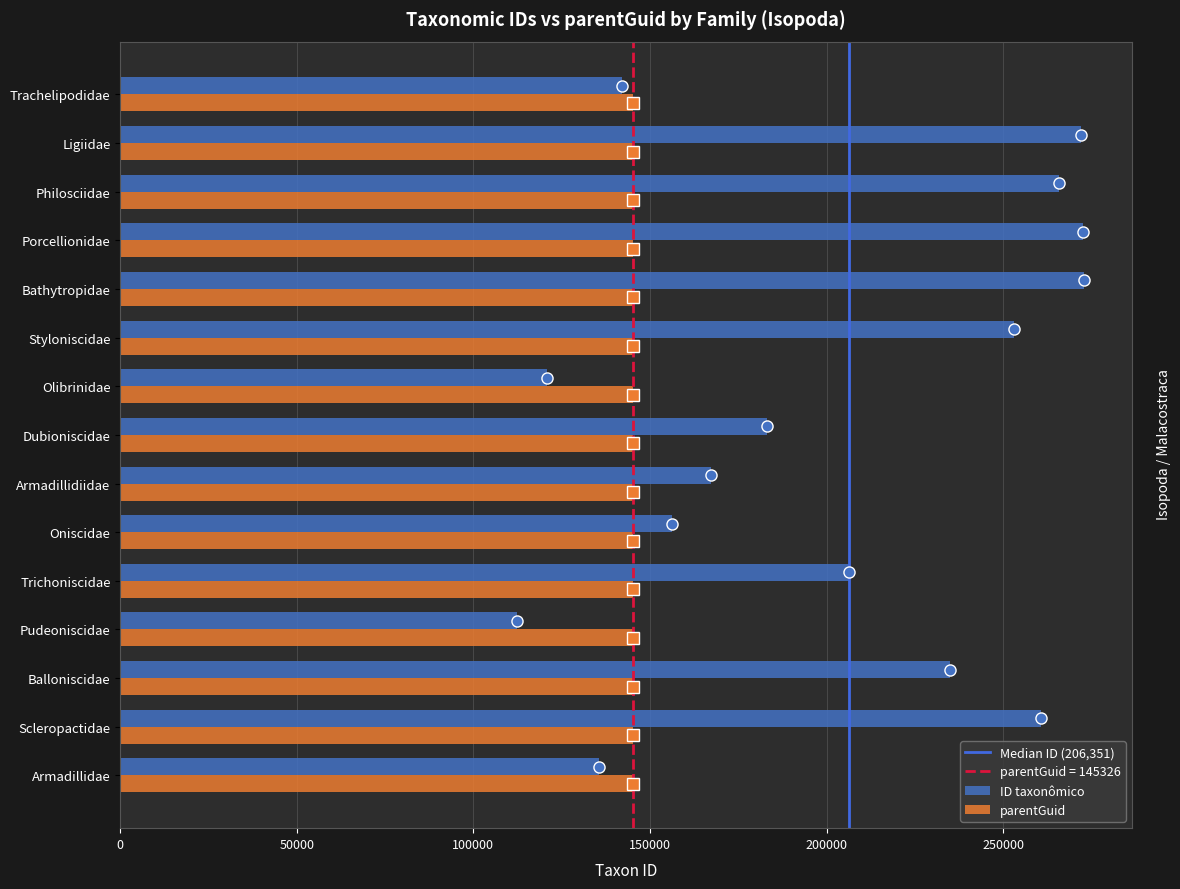

Read the parentGuid value at Dubioniscidae.

145326